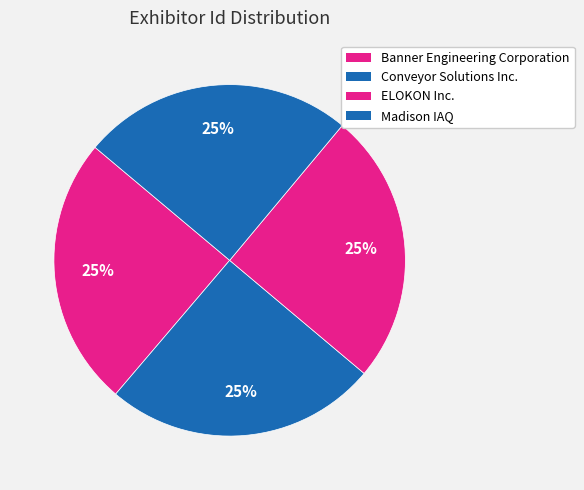

What is the smallest slice in the pie chart?

Banner Engineering Corporation